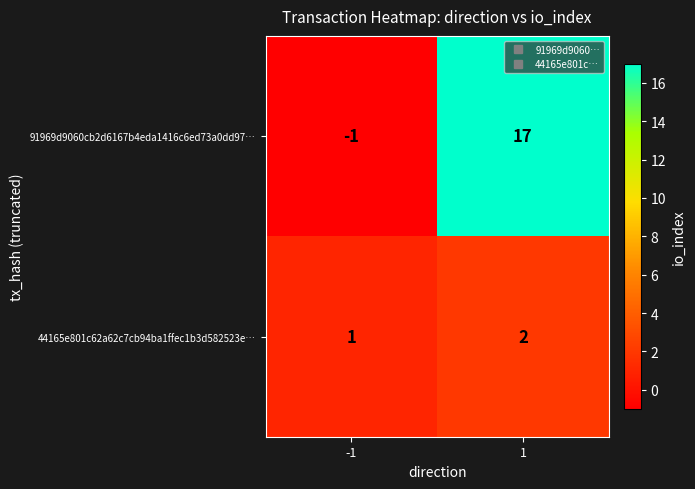

Reading right to left, transcribe all the data shown in this chart.

91969d9060cb2d6167b4eda1416c6ed73a0dd97…: 1=17	-1=-1
44165e801c62a62c7cb94ba1ffec1b3d582523e…: 1=2	-1=1